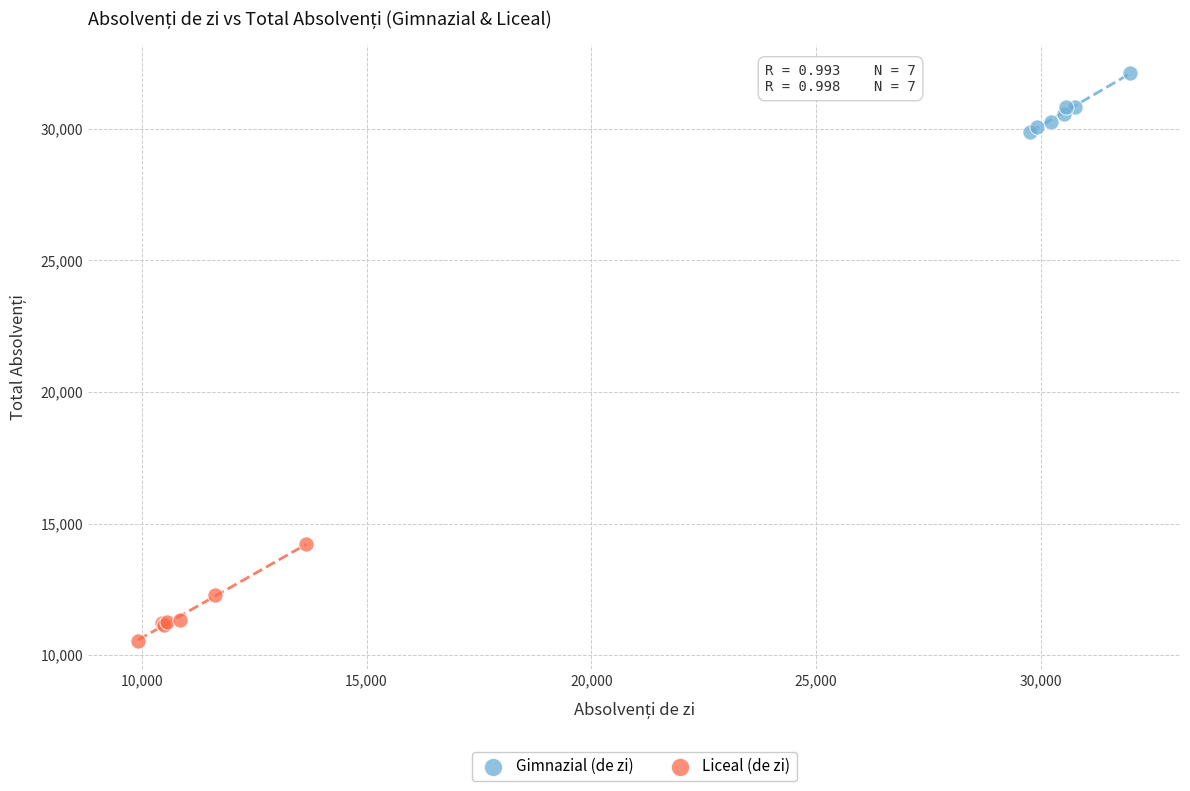

Which series reaches the minimum Y coordinate?

Liceal (de zi)